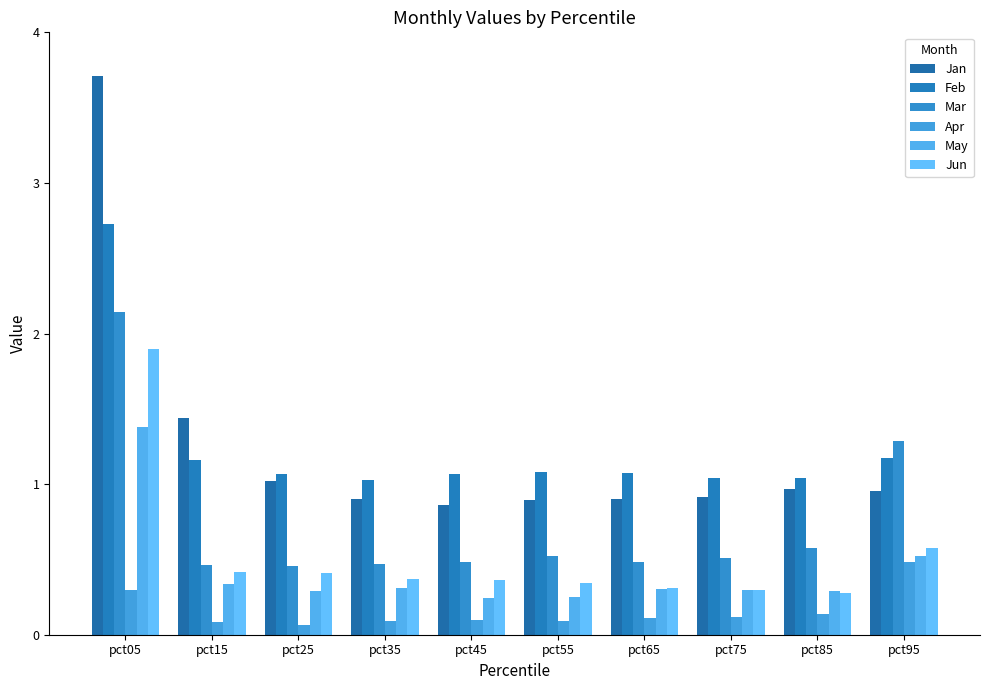

What is the total value across all series at pct95?

5.0